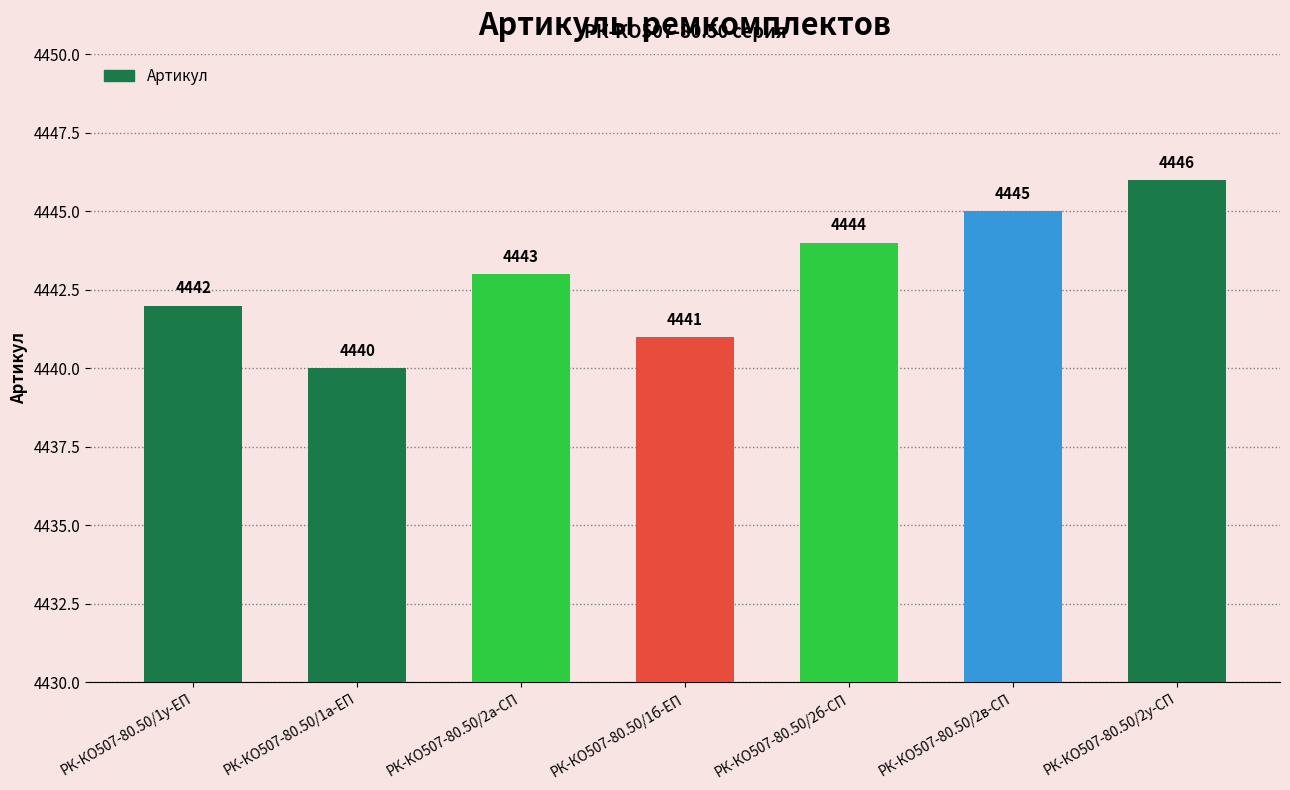

List the labels in order of value, largest first.

РК-КО507-80.50/2у-СП, РК-КО507-80.50/2в-СП, РК-КО507-80.50/2б-СП, РК-КО507-80.50/2а-СП, РК-КО507-80.50/1у-ЕП, РК-КО507-80.50/1б-ЕП, РК-КО507-80.50/1а-ЕП